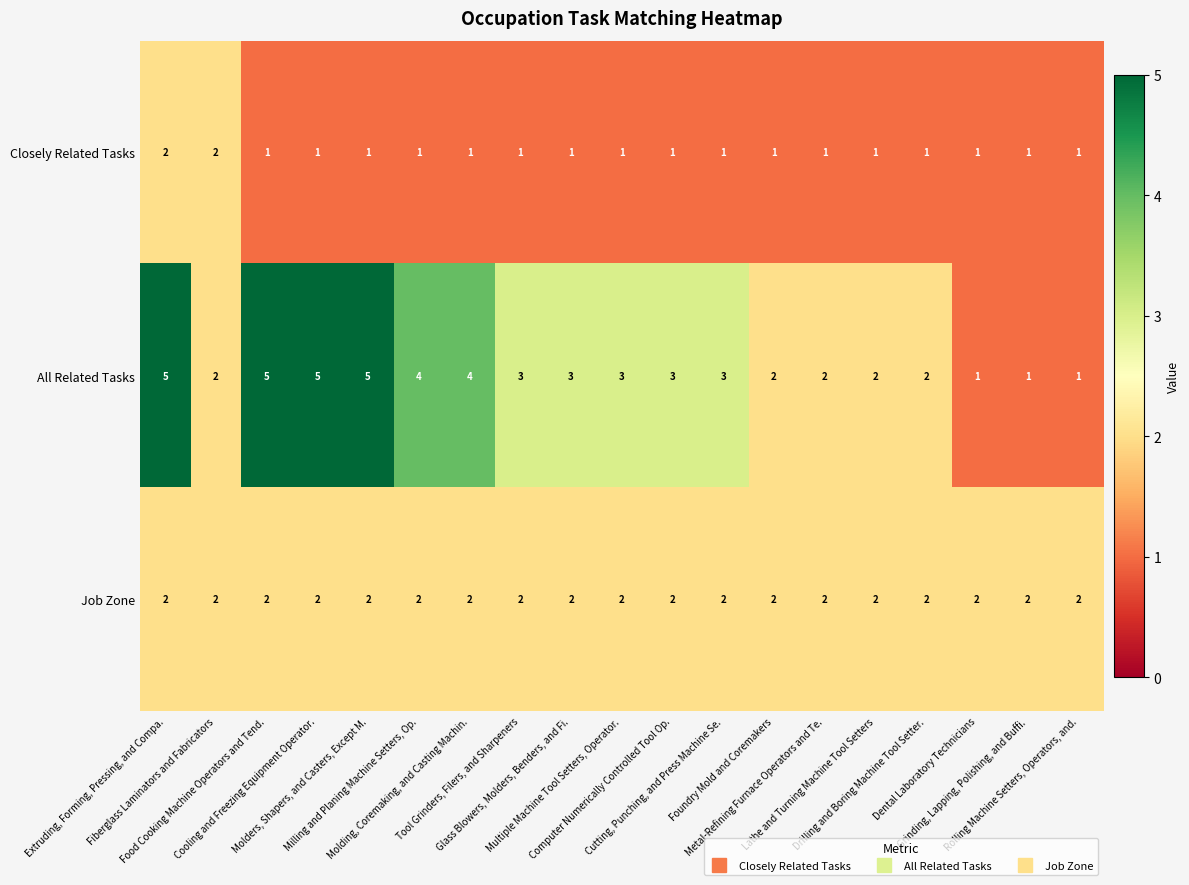

What is the maximum value shown in the chart?

5